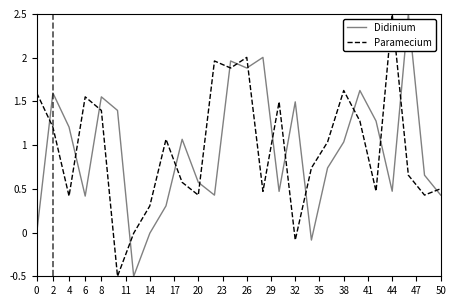

What is the highest value of the Didinium series?

2.5